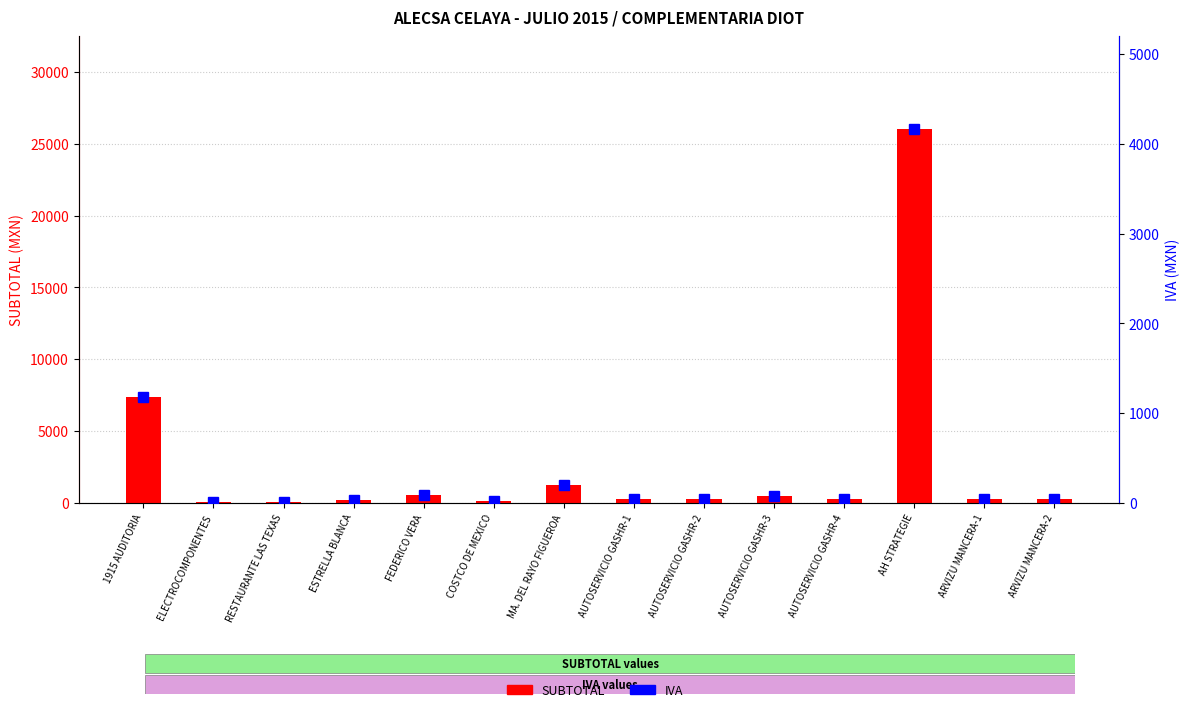

Are the bars grouped side by side (vs. stacked)?

Yes